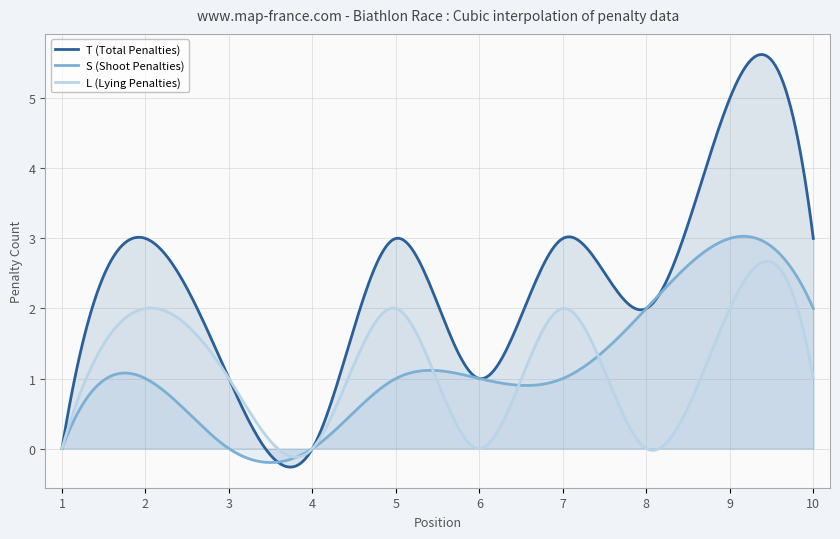

How many interior local valleys does the T (Total Penalties) series have?

3